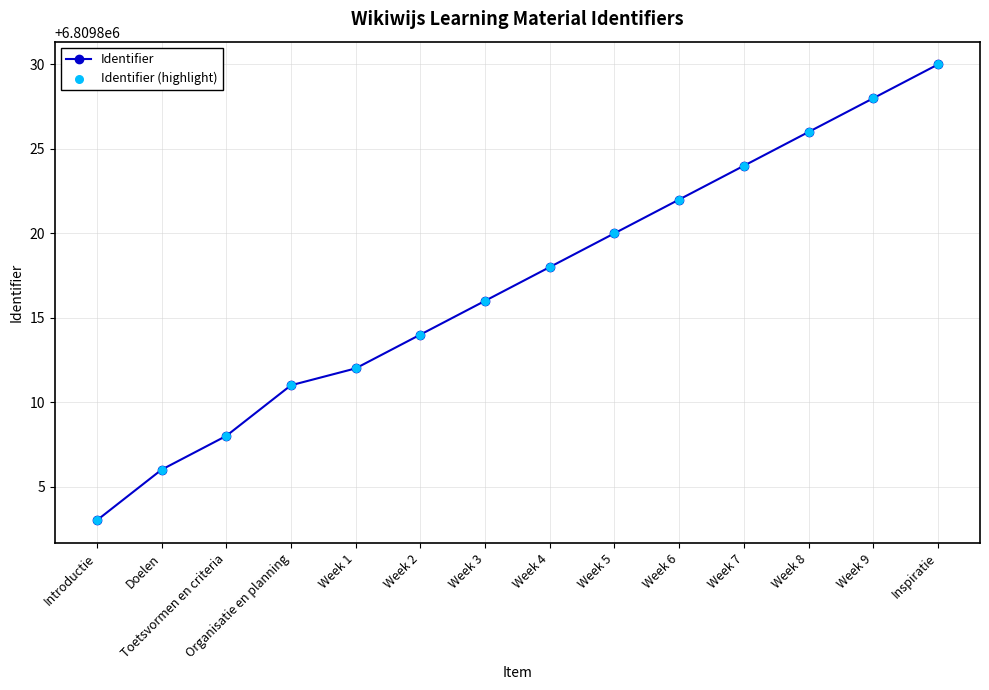

Between Week 8 and Toetsvormen en criteria, which is larger?

Week 8